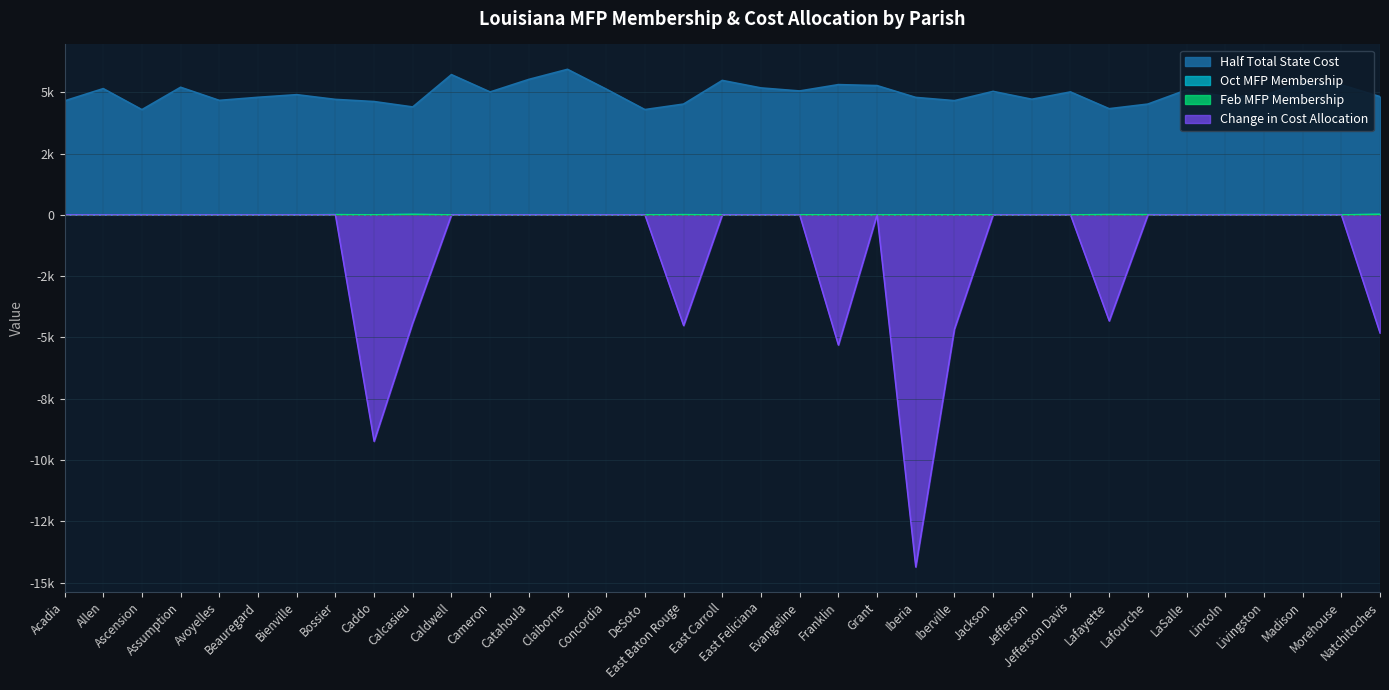

How many interior local peaks does the Half Total State Cost series have?

11